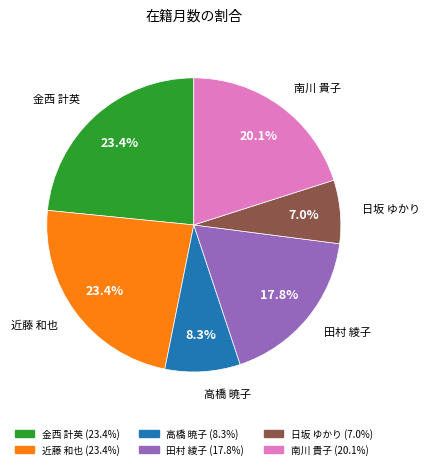

To the nearest percent, what portion does 南川 貴子 represent?

20%